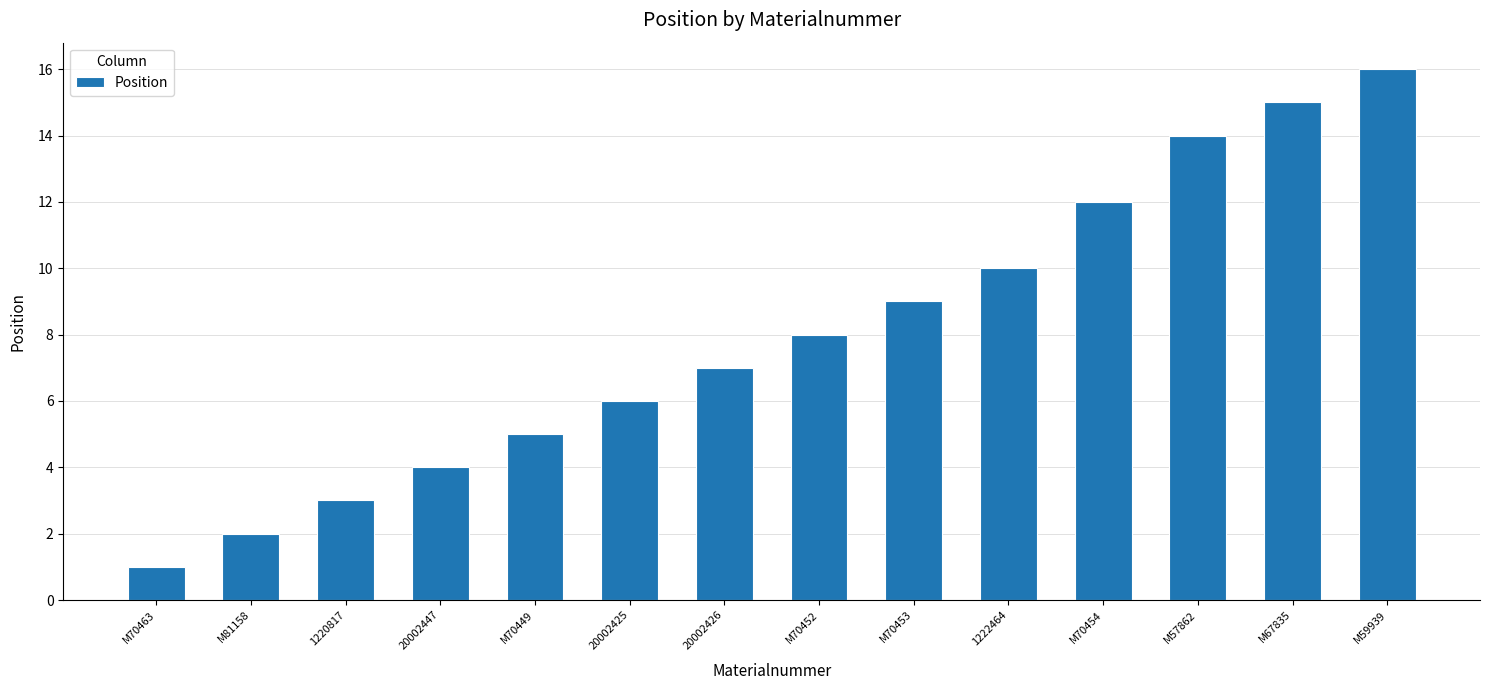

What is the approximate value at 20002426, to the nearest 10?

10